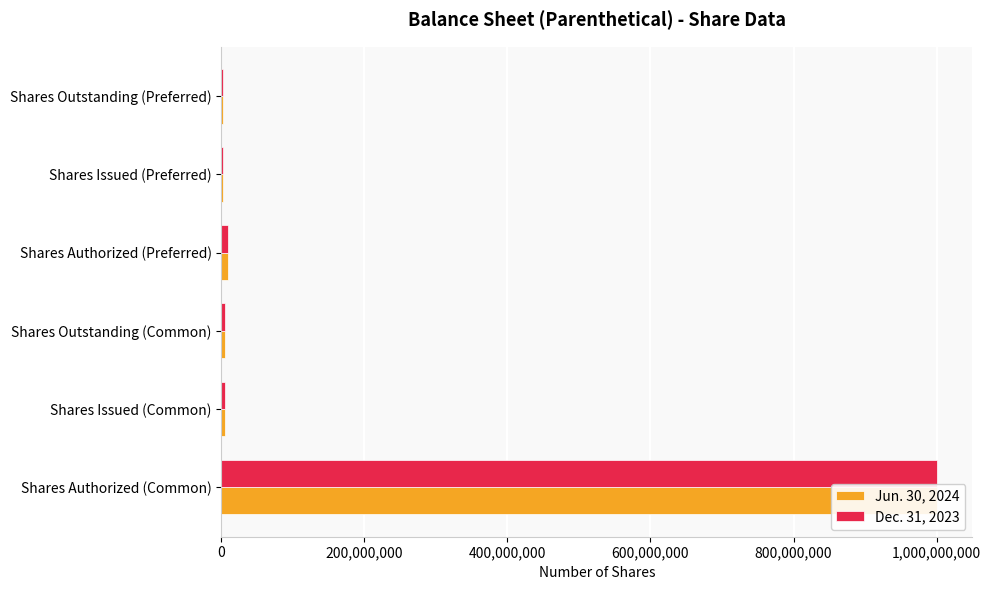

What is the highest value of the Jun. 30, 2024 series?

1000000000